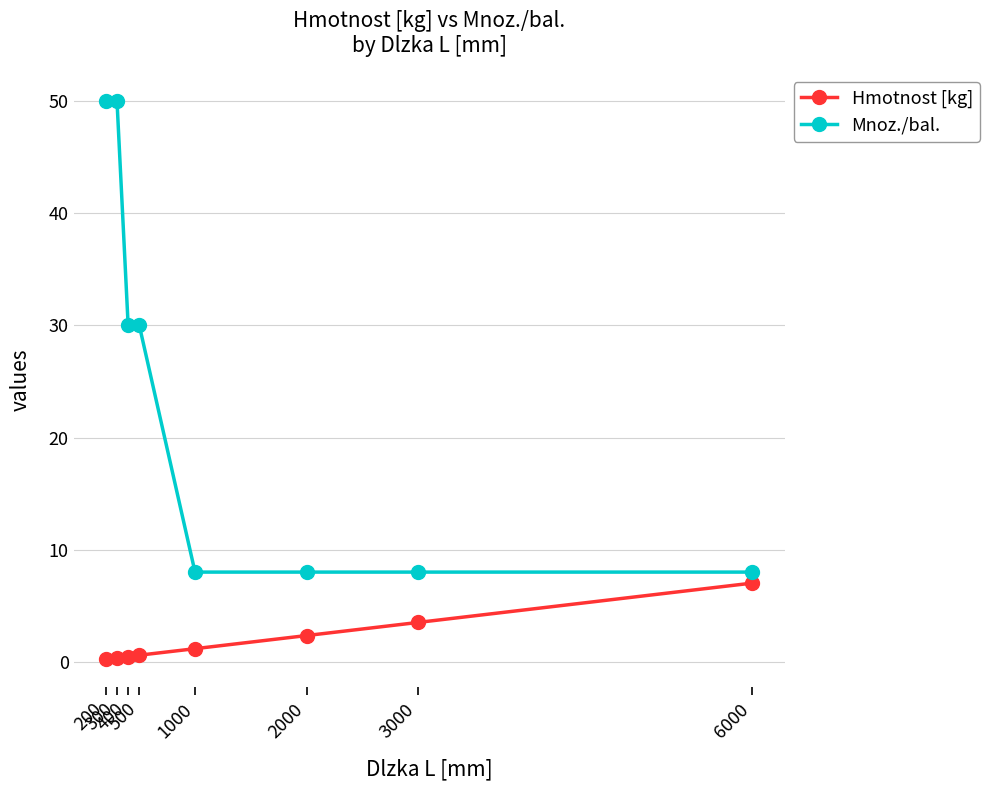

What is the sum of all Hmotnost [kg] values?

15.7